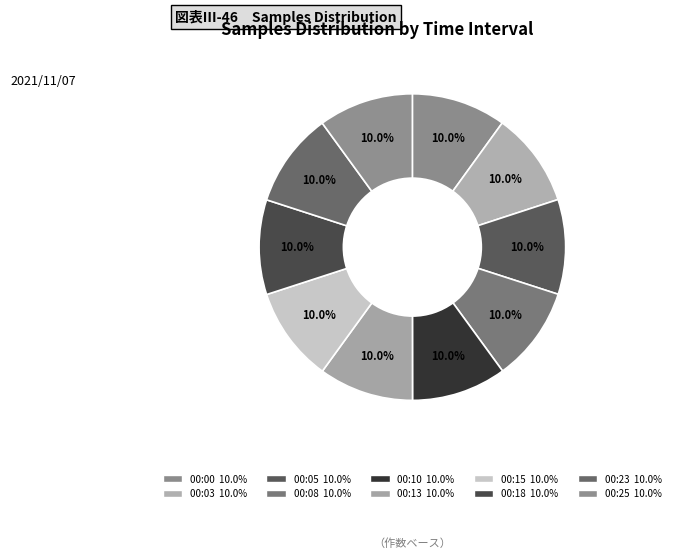

What is the largest slice in the pie chart?

00:13